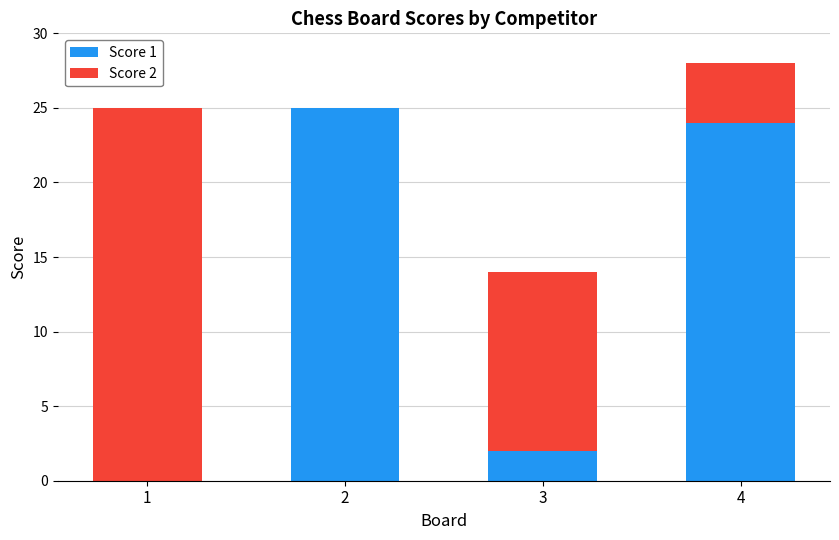

At which category is the sum across all series the highest?

4